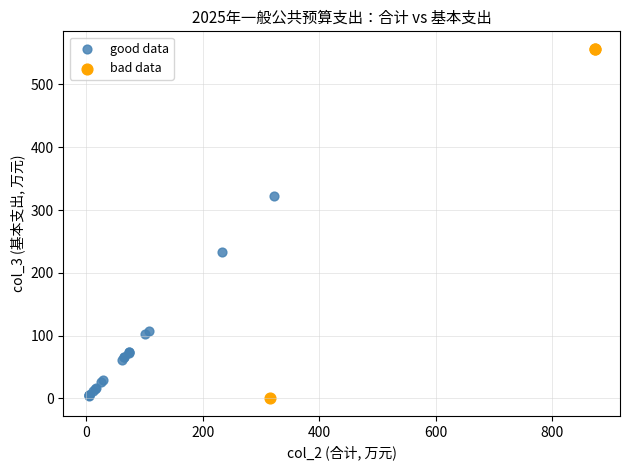

Which series contains the highest Y value?

bad data